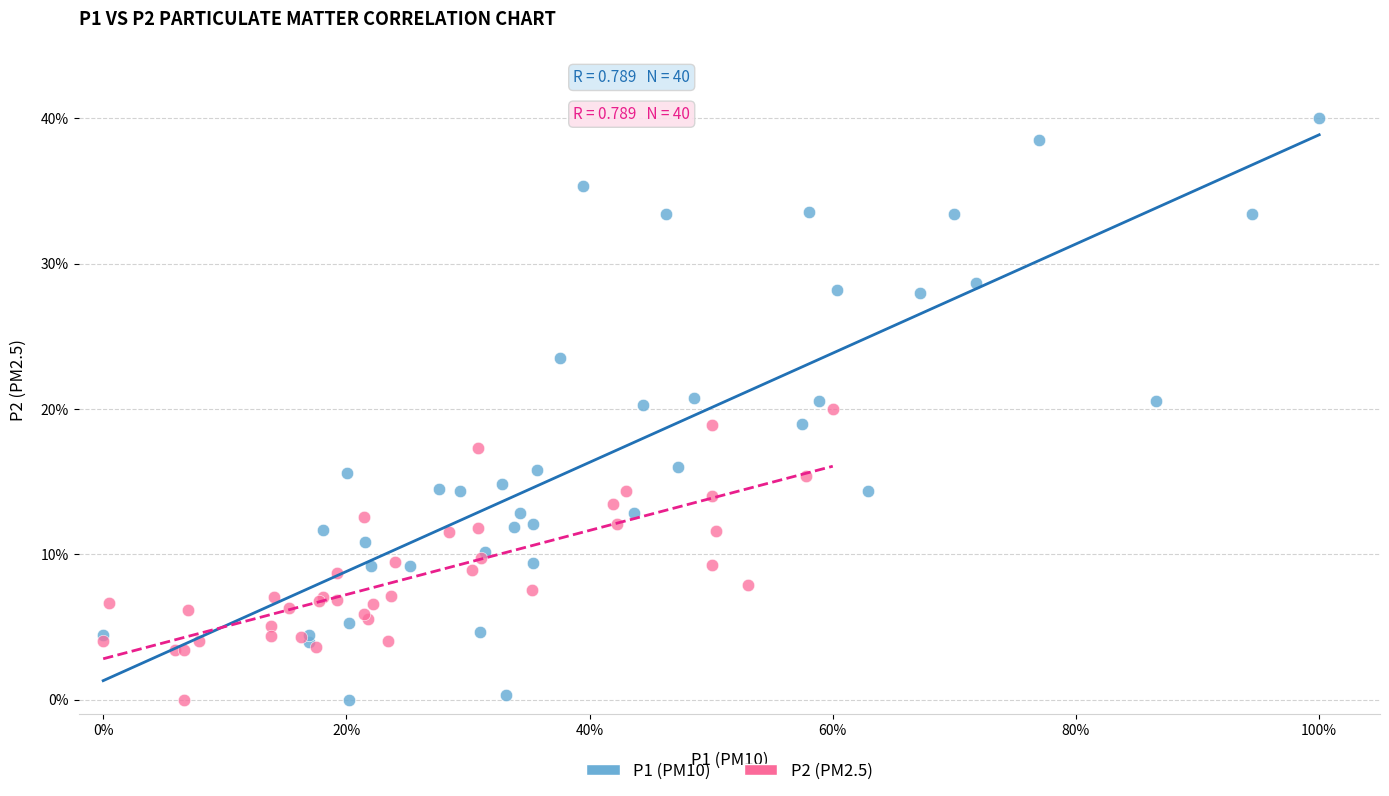

Which series contains the highest Y value?

P1 (PM10)